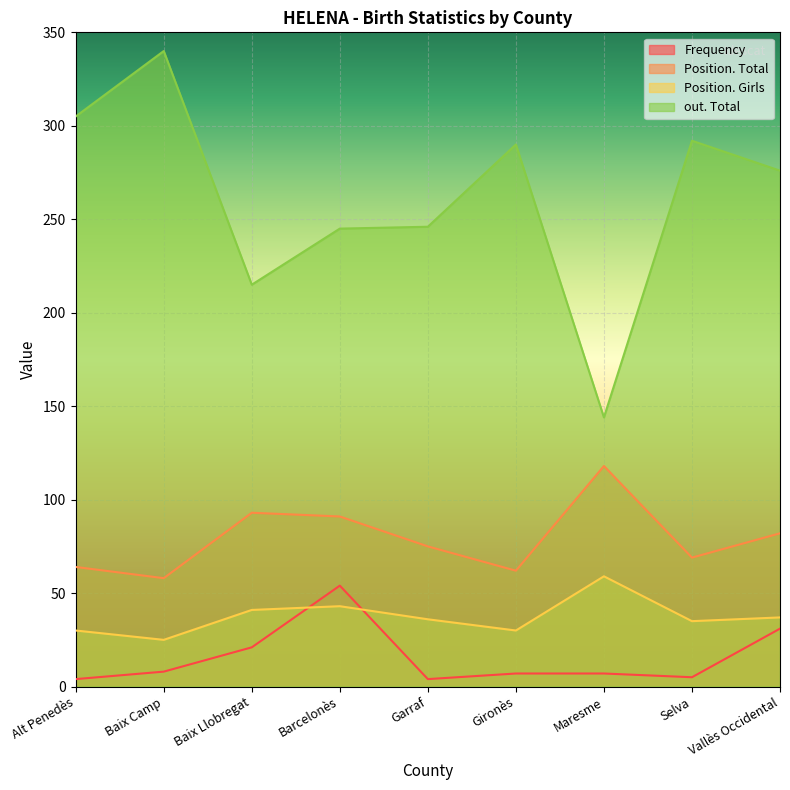

How many interior local valleys does the out. Total series have?

2